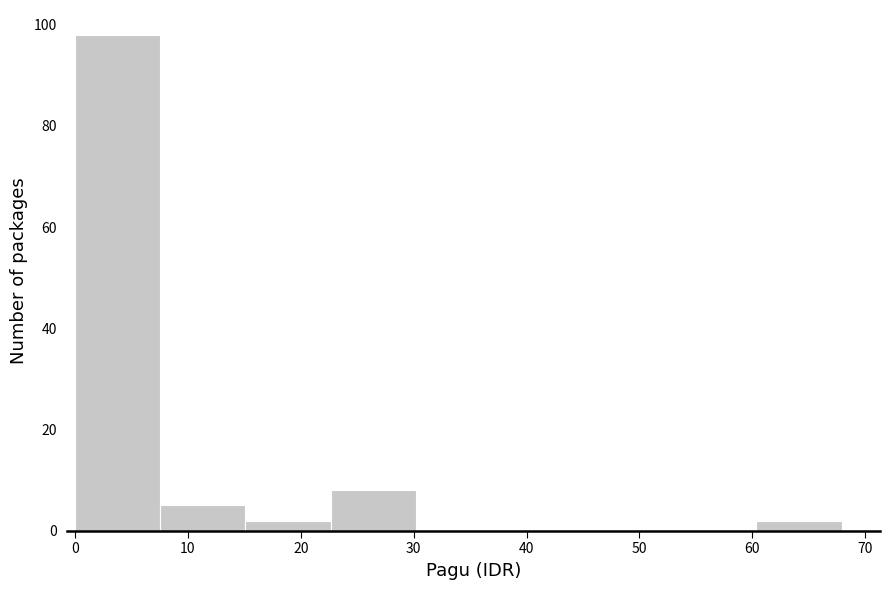

Reading left to right, transcribe this chart: for each bar, give the range it covers on the x-axis and its height. Neither the bar edges nor the heights are printed on the chart, so give them approximately, as read against the axes.

0 to 8: 98
8 to 15: 6
15 to 23: 2
23 to 30: 8
30 to 38: 0
38 to 45: 0
45 to 53: 0
53 to 60: 0
60 to 68: 2